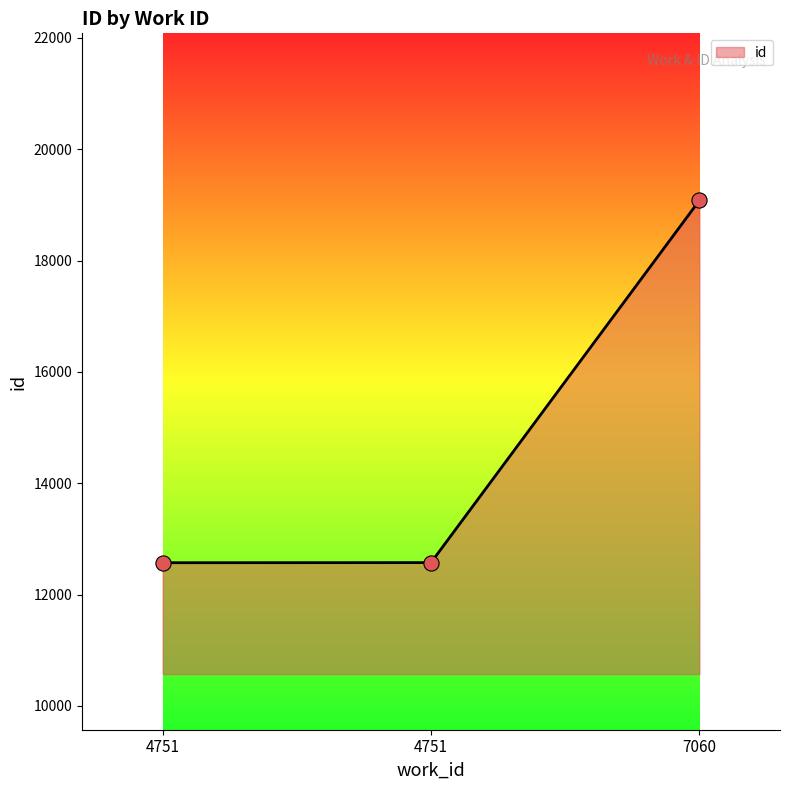

Count the number of categories in the chart.

3